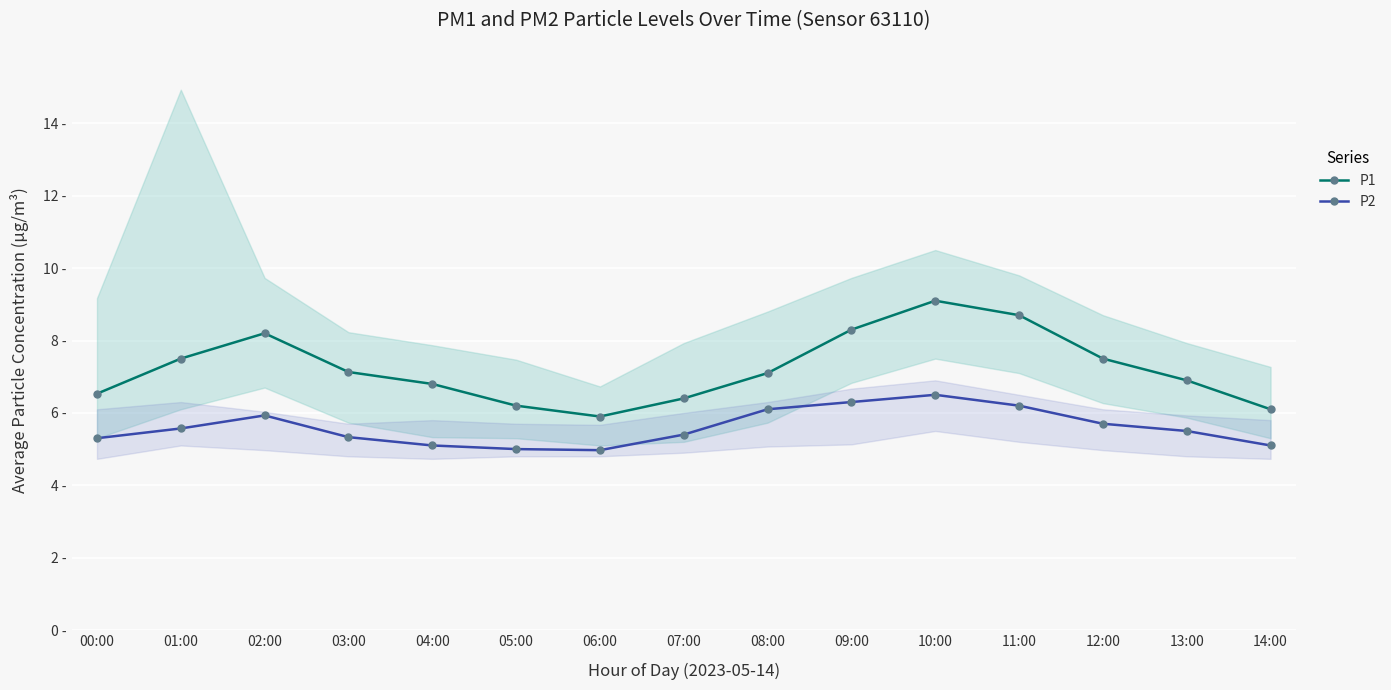

The value of P1 at 02:00 is 2.2. True or false?

False